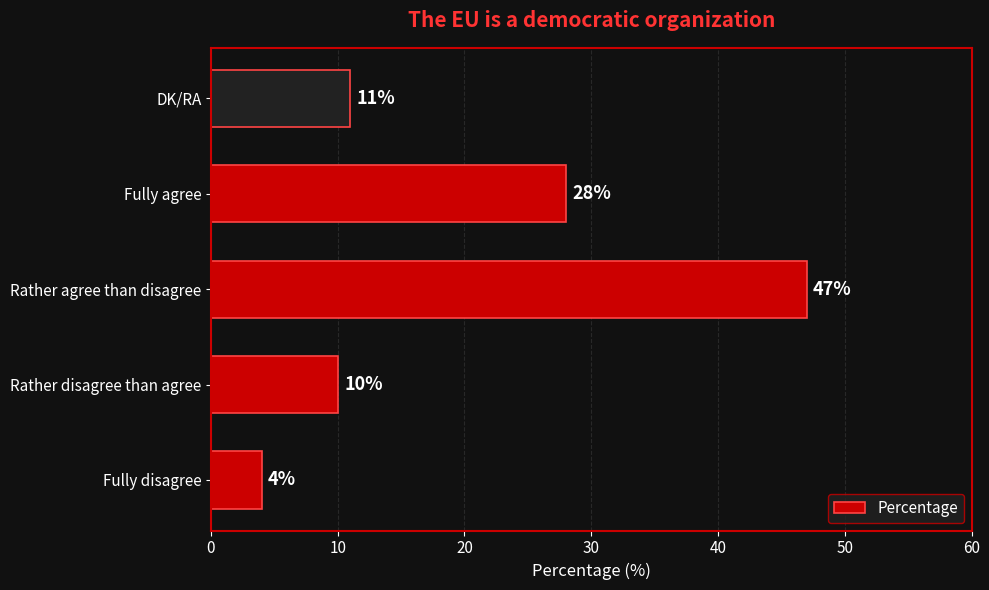

Where is the data nearest to the value 25?

Fully agree